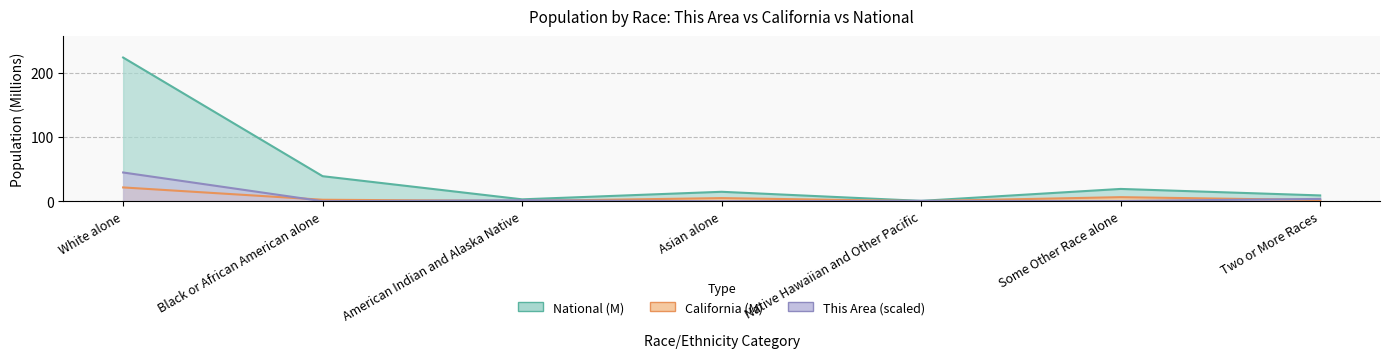

At how many categories does at least one series exceed 19?

3